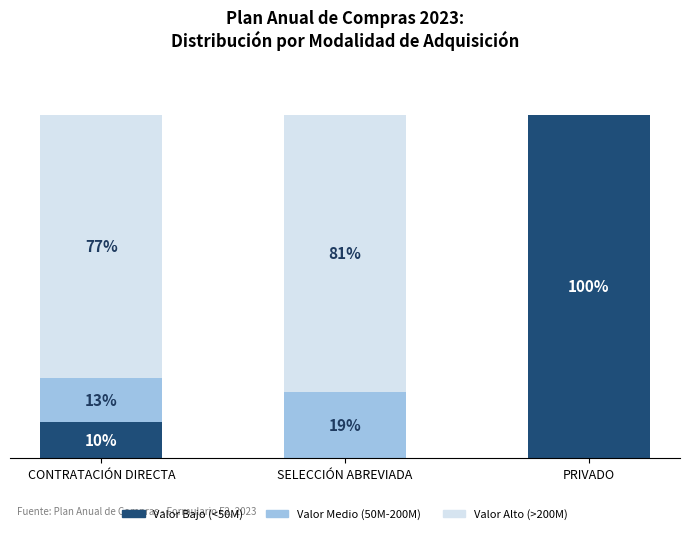

Are the bars horizontal?

No